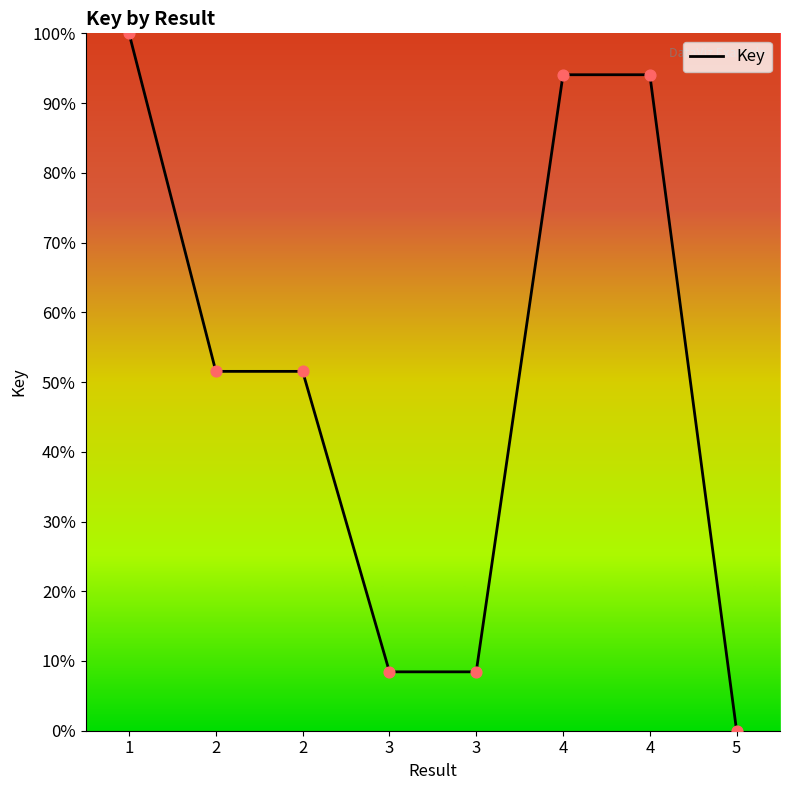

How many positive values are there?

7